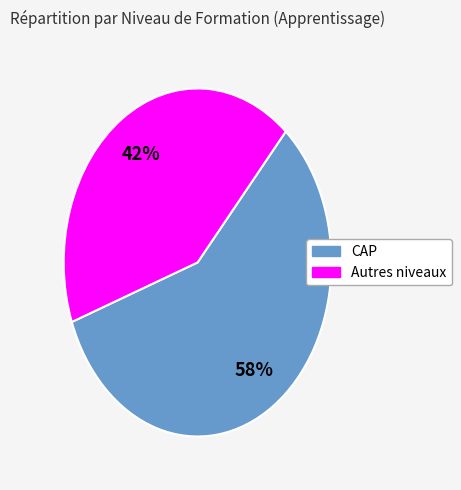

Does any single category account for the majority?

Yes